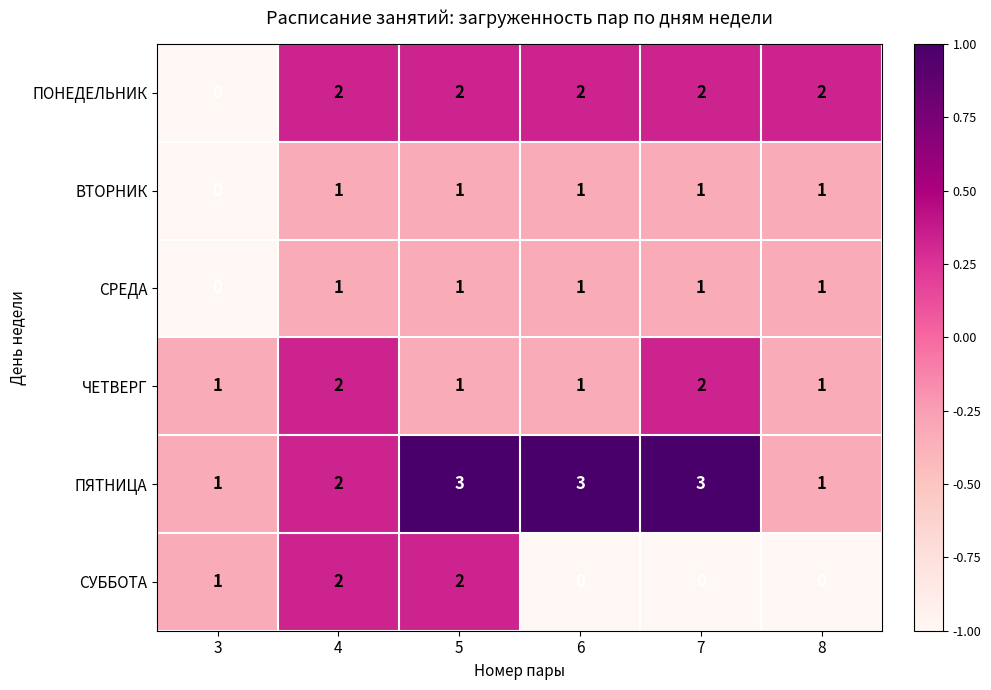

What is the sum of the ПЯТНИЦА values at 7 and 4?

5